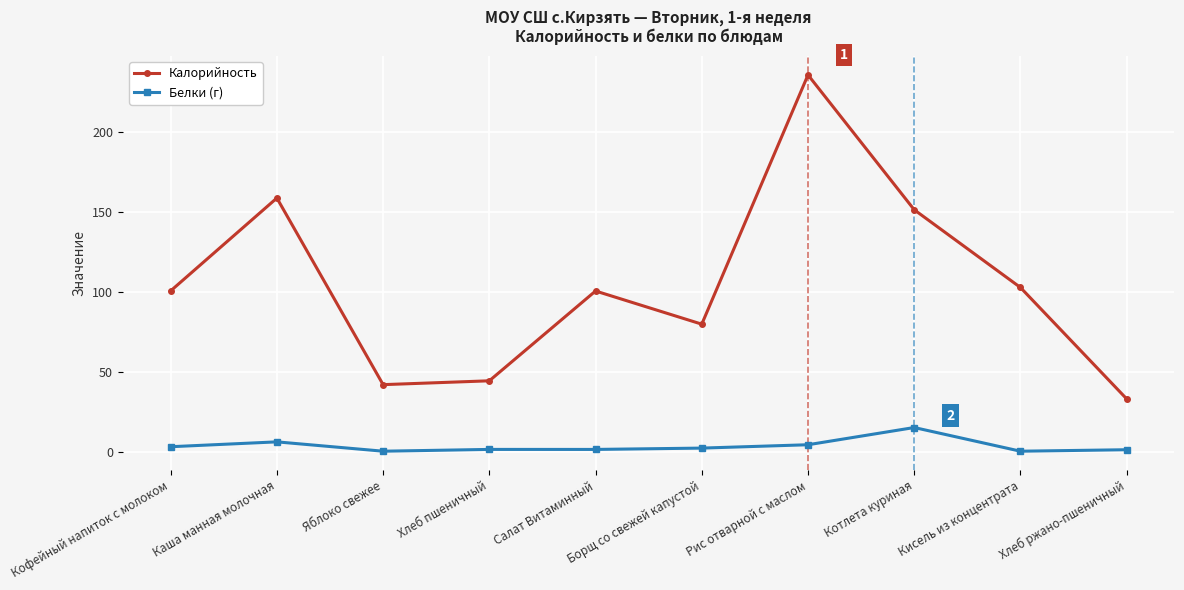

At Рис отварной с маслом, list the series in order from smallest to largest.

Белки (г), Калорийность